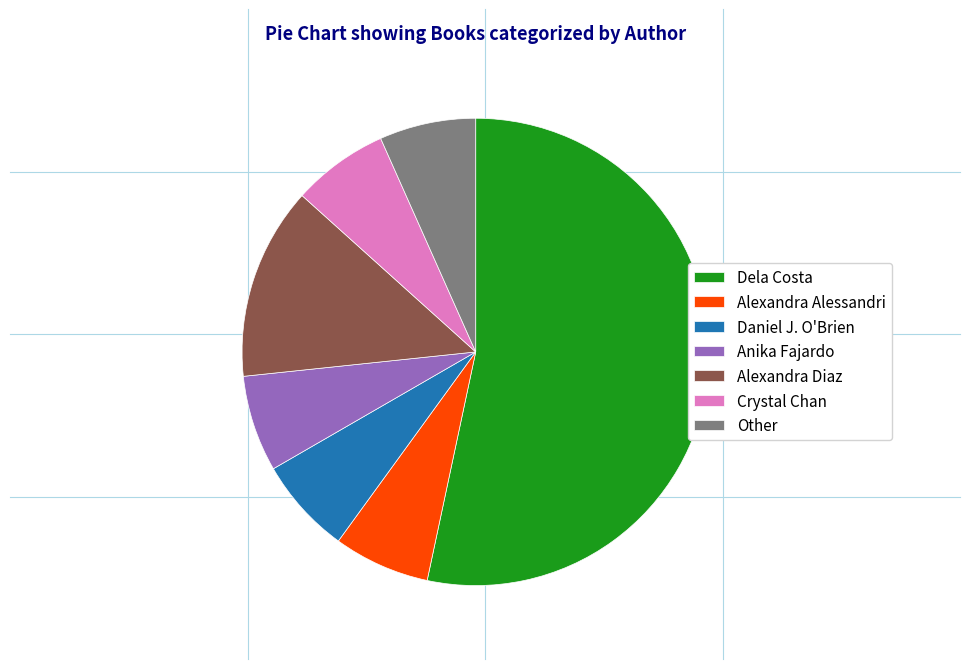

Which slice represents more than half of the pie?

Dela Costa